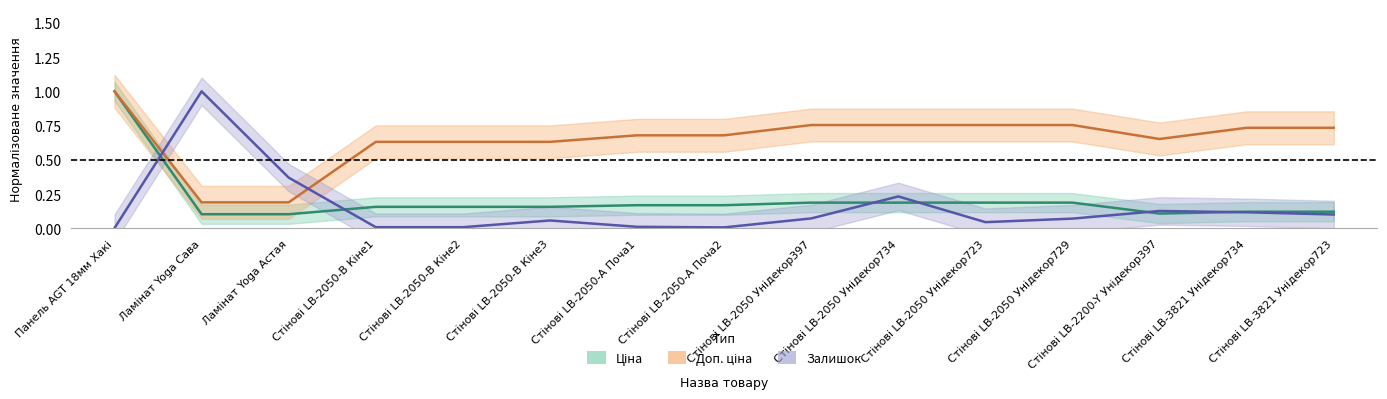

What is the spread (max minus min) of values at Стінові LB-2050 Унідекор734?

0.6